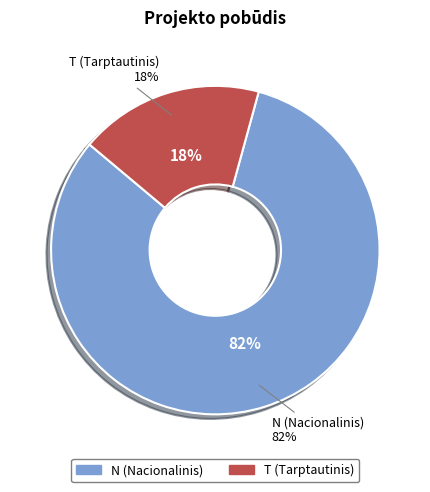

Approximately how many times larger is the value at N compared to T?

4.5